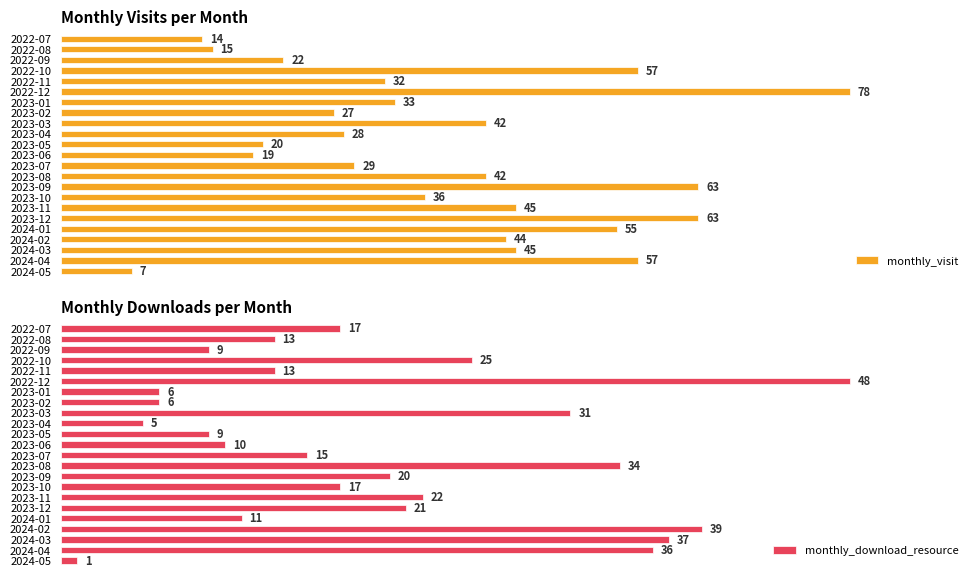

Is it true that monthly_download_resource equals 5 at 2023-04?

True